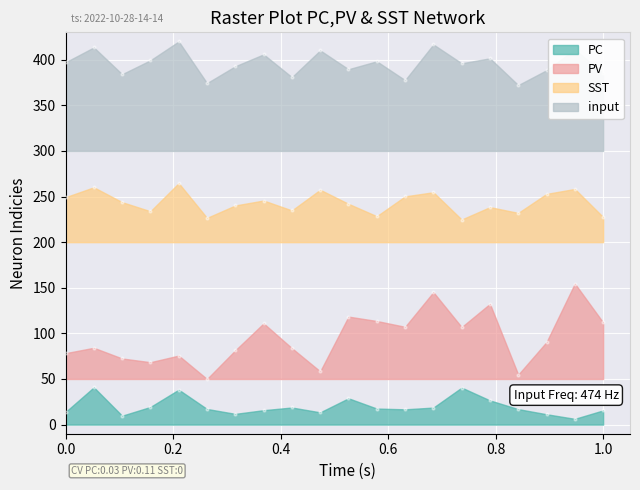

Which series has the largest total across all categories?

input